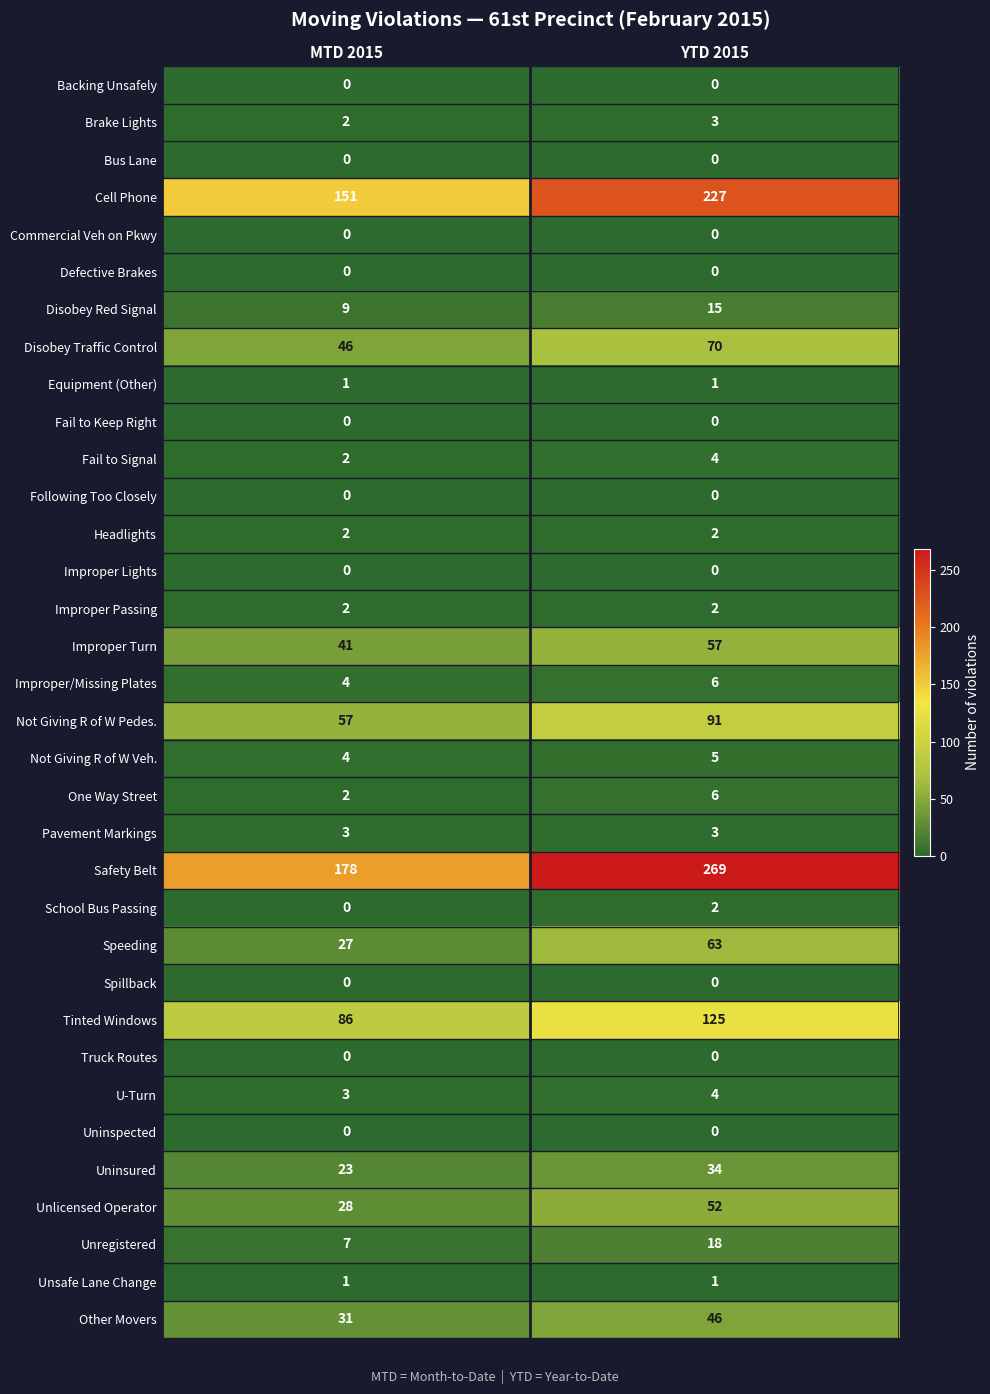

Count the number of categories in the chart.

2